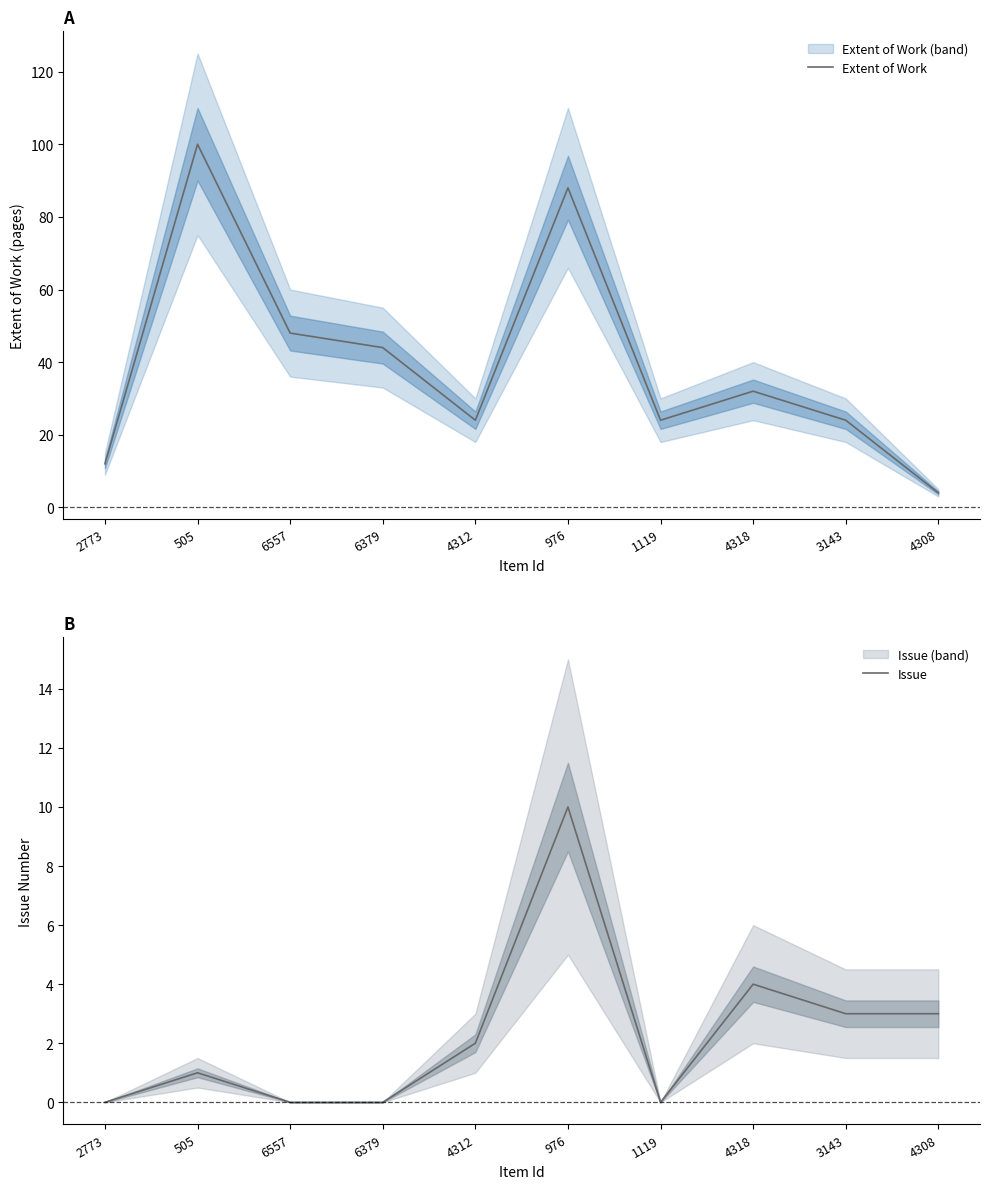

Read the Extent of Work value at 4318.

32